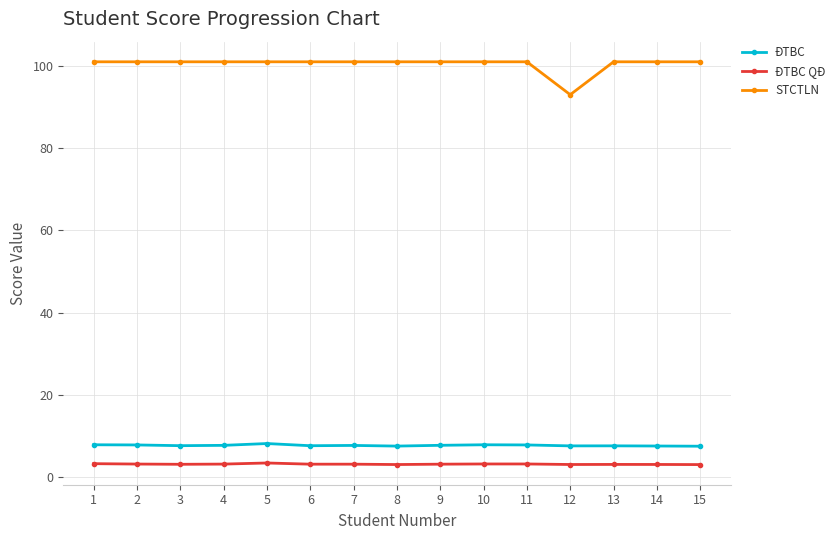

List the series in order of their peak value, lowest first.

ĐTBC QĐ, ĐTBC, STCTLN